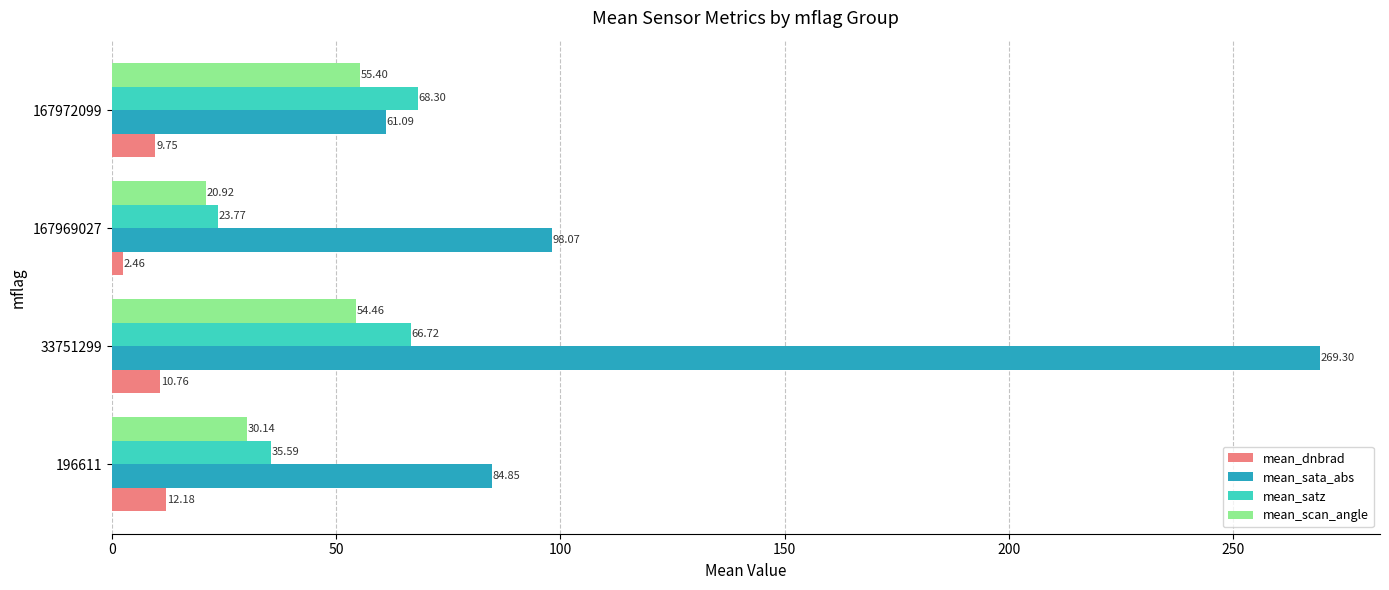

What is the difference between the maximum and minimum values in the mean_sata_abs series?

208.2